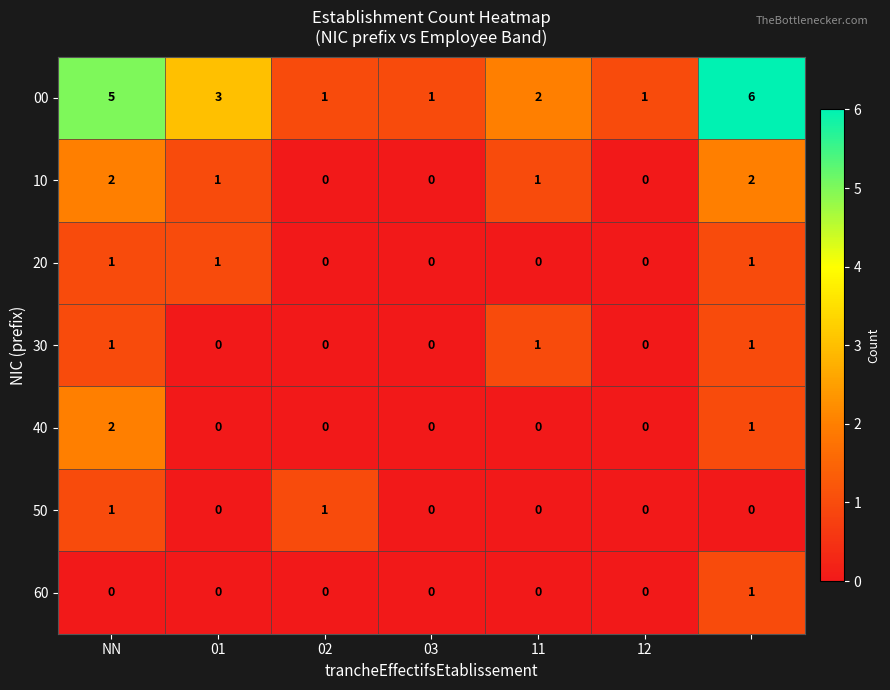

What is the greatest value displayed?

6